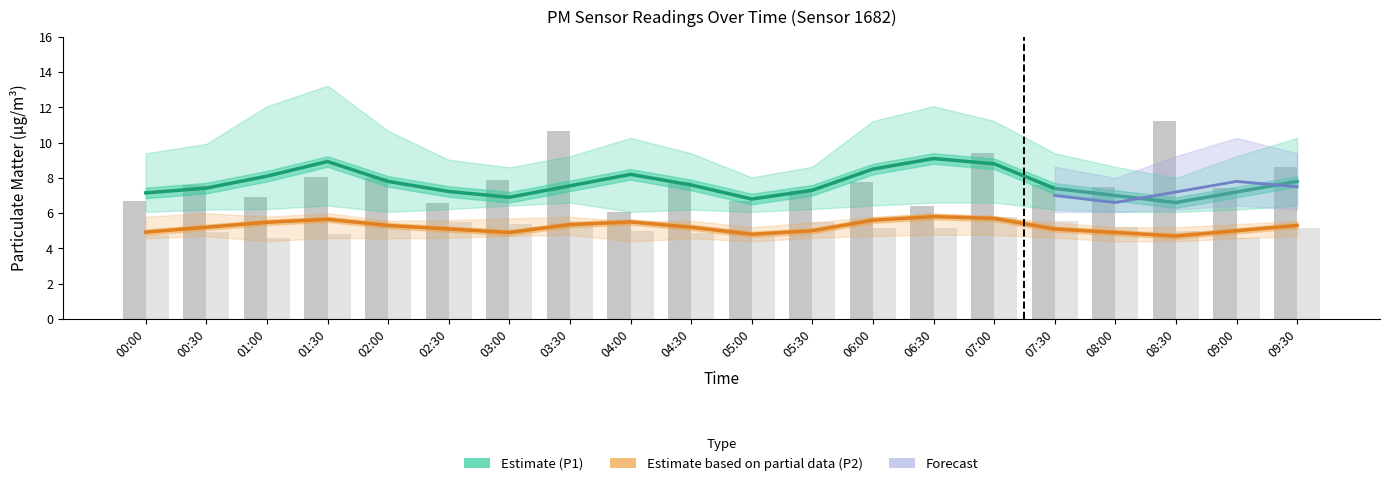

Count the number of data series in this chart.

4